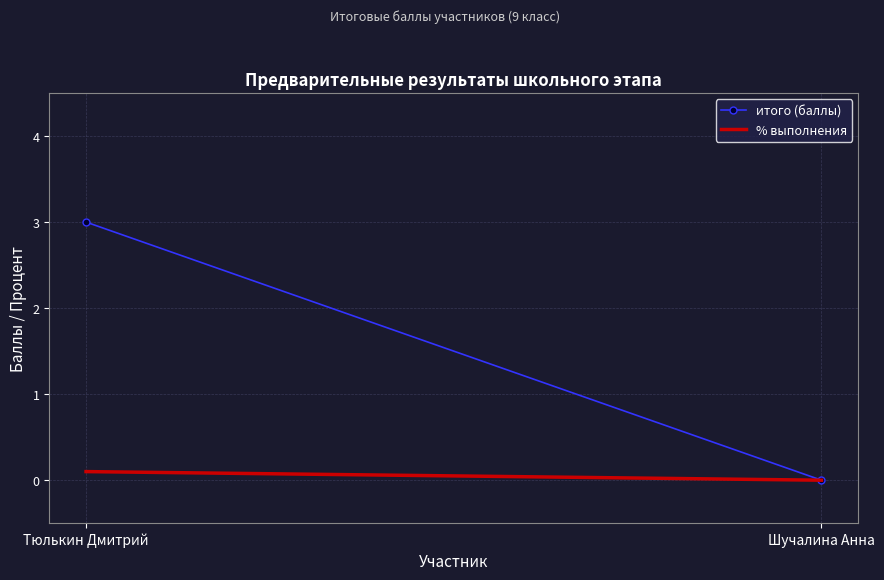

Which category has the highest value in the итого (баллы) series?

Тюлькин Дмитрий